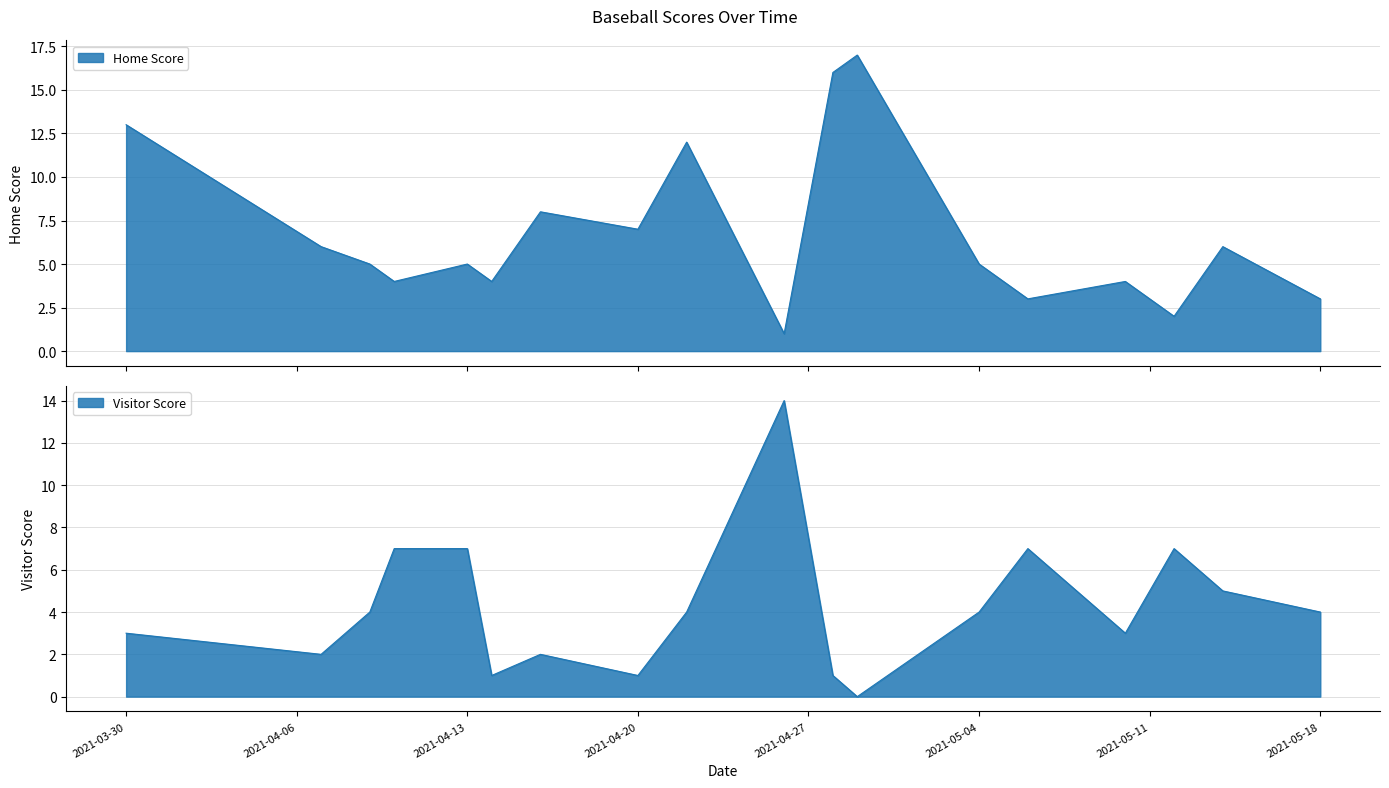

The value of Home Score at 2021-04-22 is 4. True or false?

False